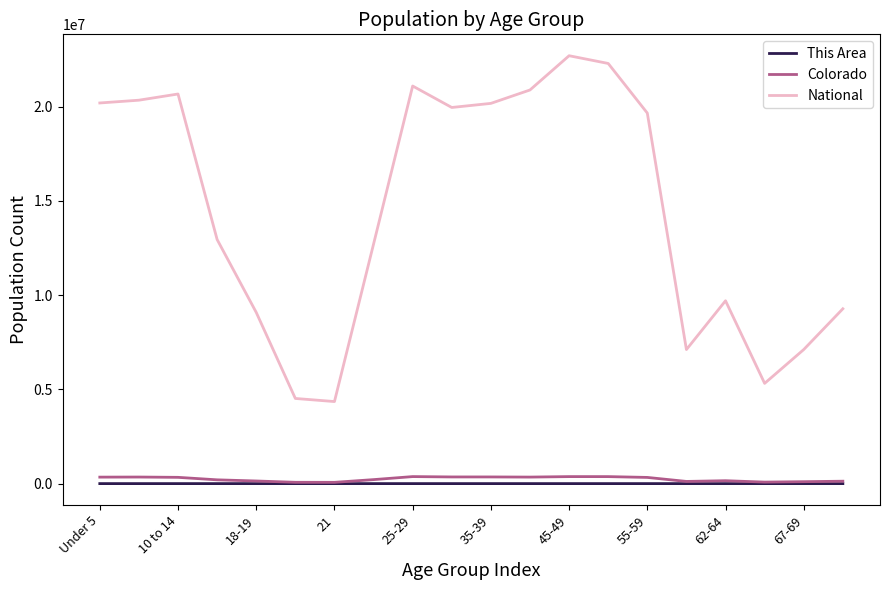

Does the chart display data point markers on the line(s)?

No